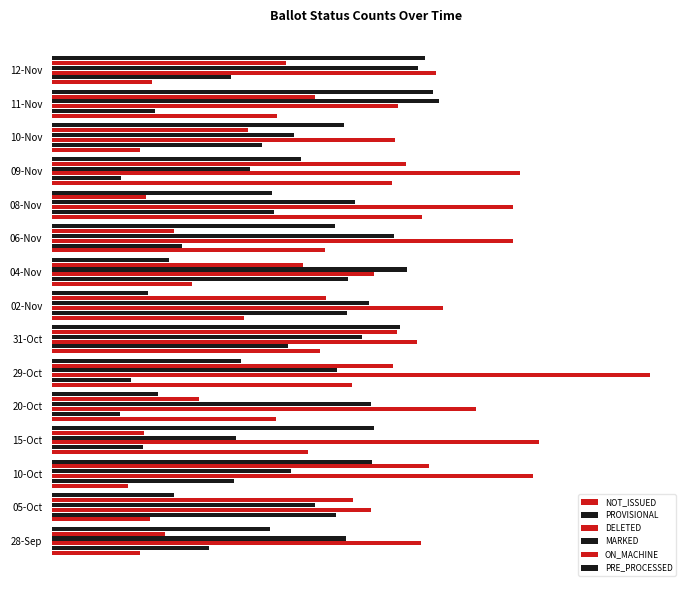

What is the minimum value shown in the chart?

0.3